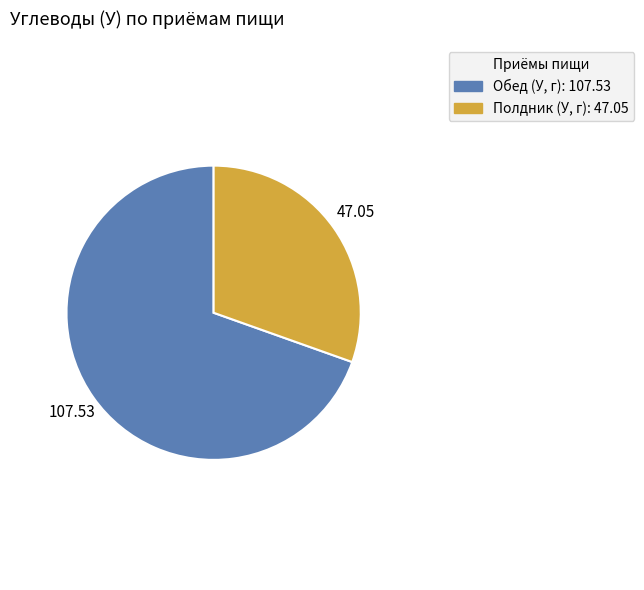

Is there any slice that represents more than half of the pie?

Yes